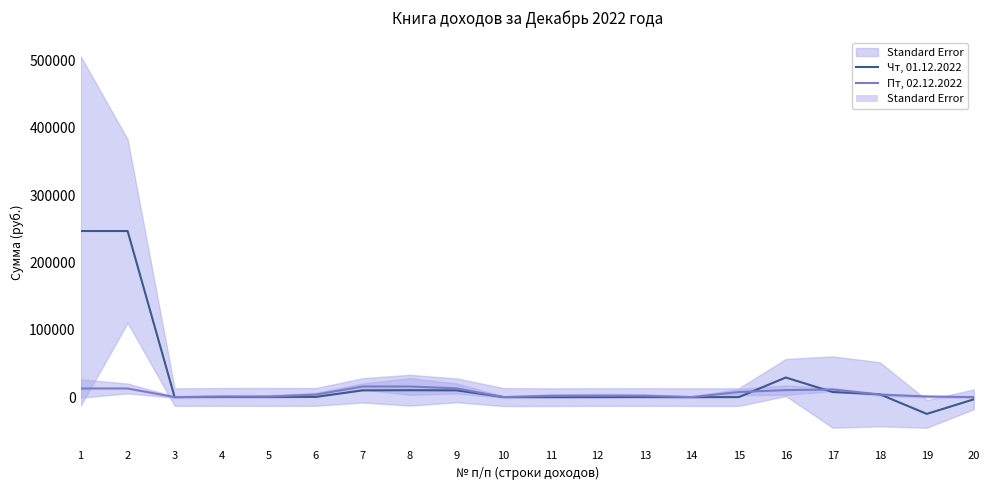

What is the value of the Пт, 02.12.2022 point at the 4th from the left?

800.1